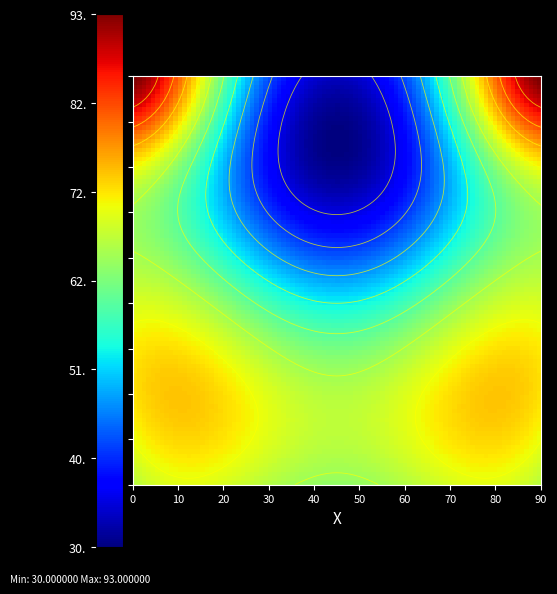

At how many categories does at least one series exceed 46?

1